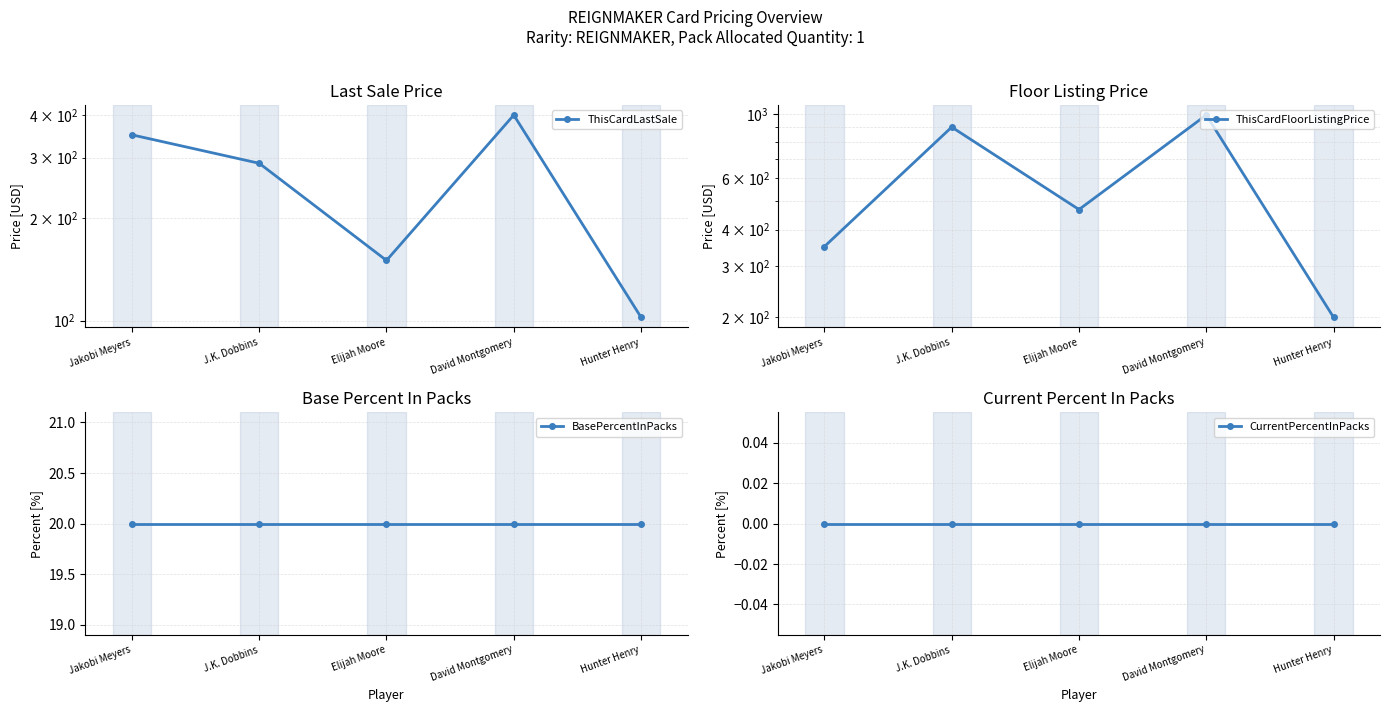

Count the number of data series in this chart.

4